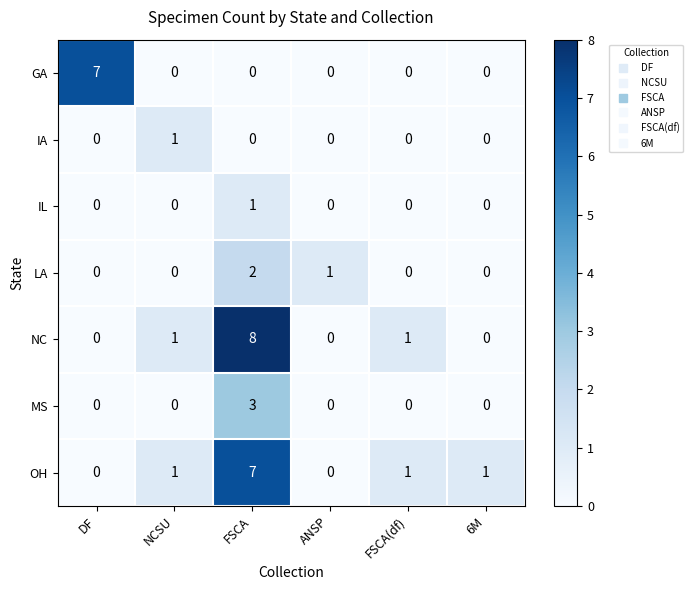

Which series changed the most between NCSU and FSCA(df)?

IA